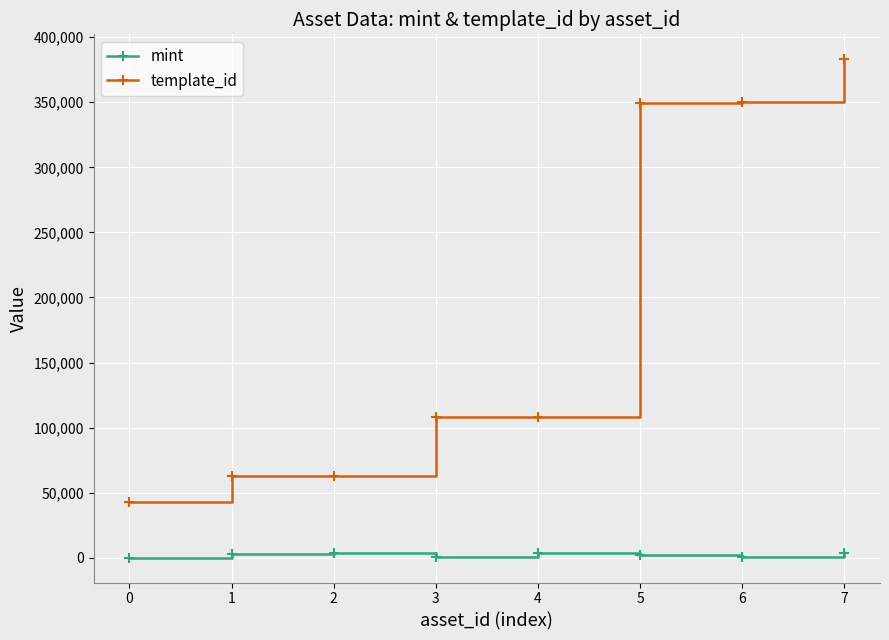

What is the difference between the maximum and minimum values in the mint series?

3786